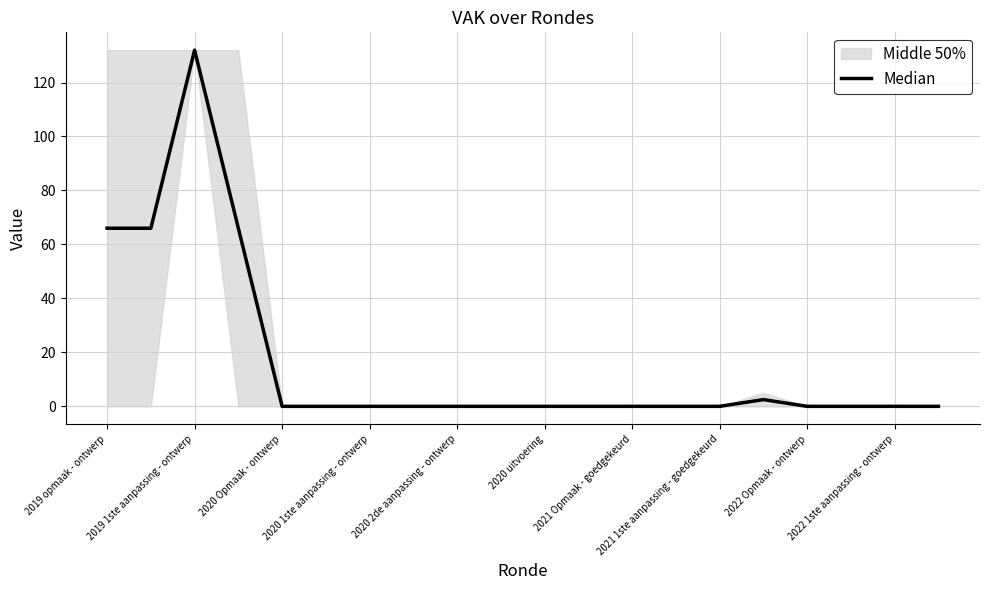

Which category has the lowest value across all series?

2020 Opmaak - ontwerp